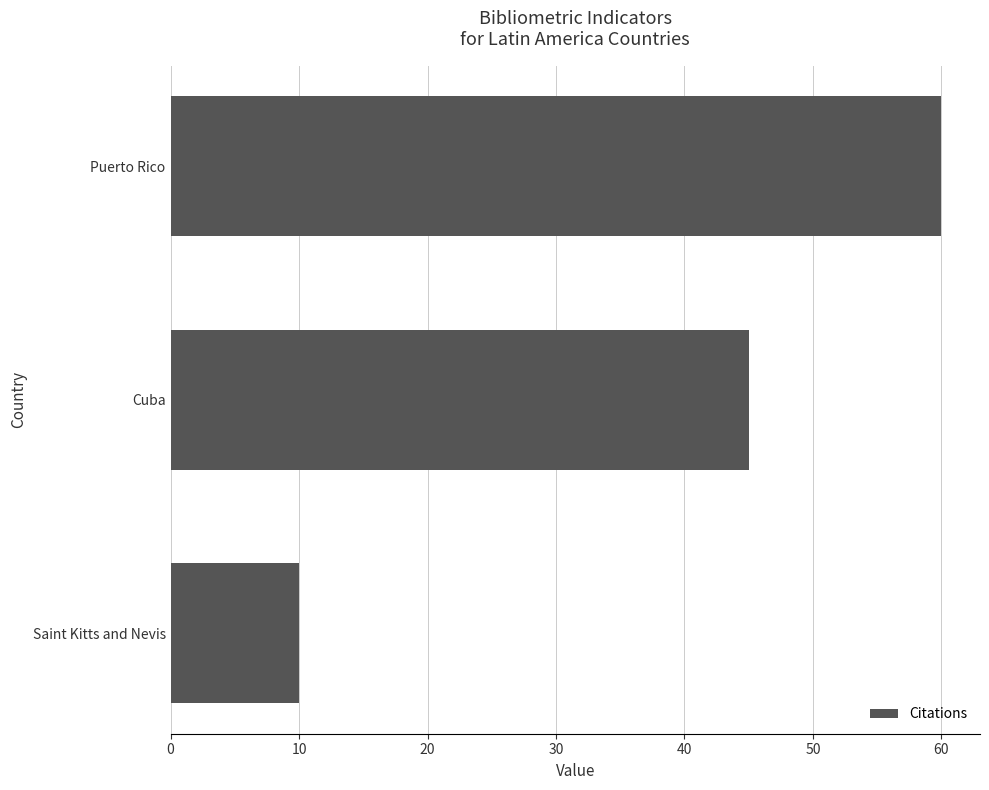

Which label corresponds to the largest value in the chart?

Puerto Rico